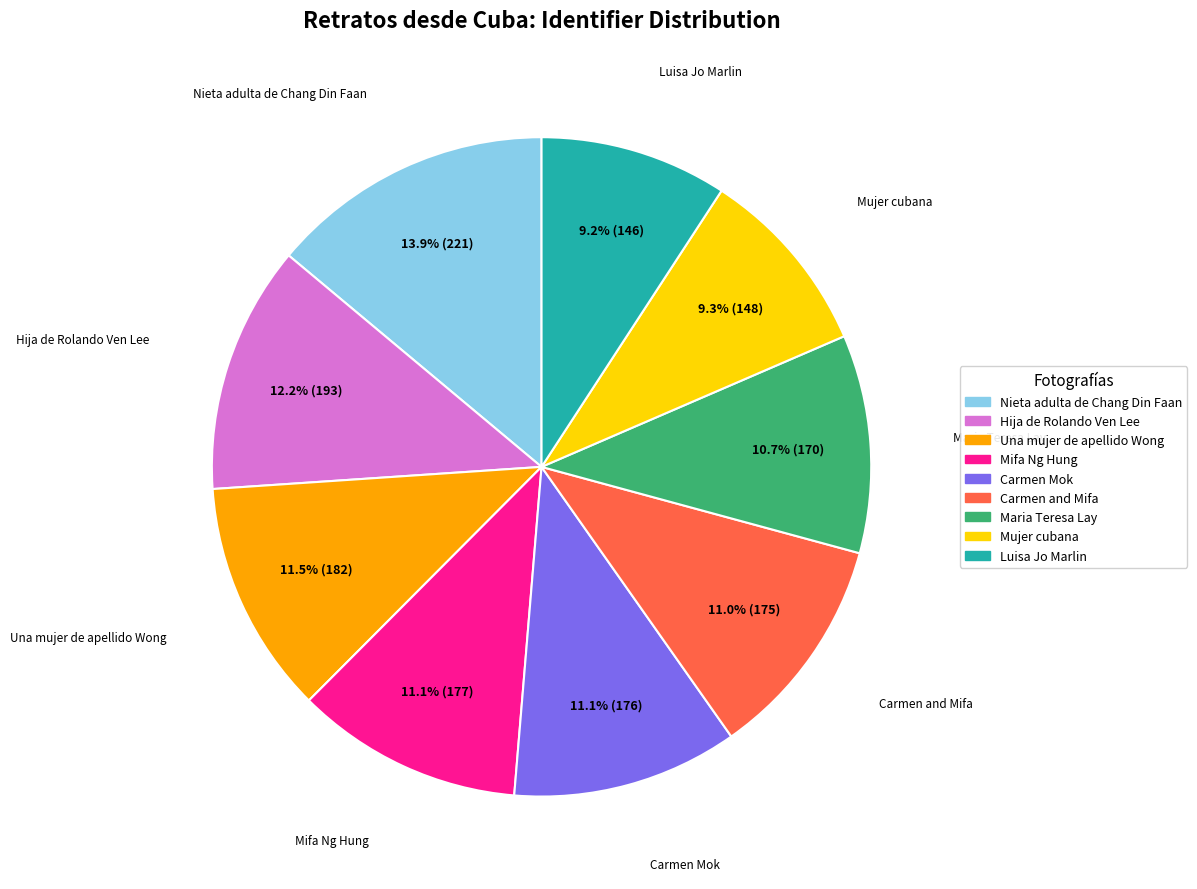

True or false: Maria Teresa Lay accounts for 11% of the total.

True